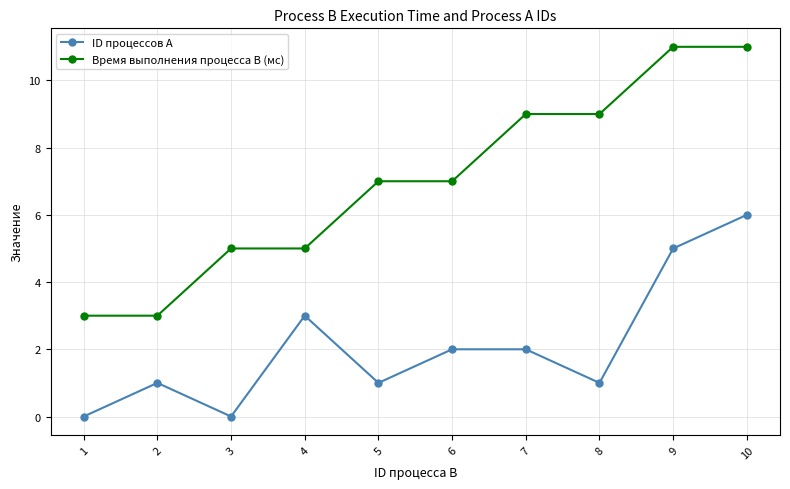

The Время выполнения процесса B (мс) series shows 12 at 5. True or false?

False